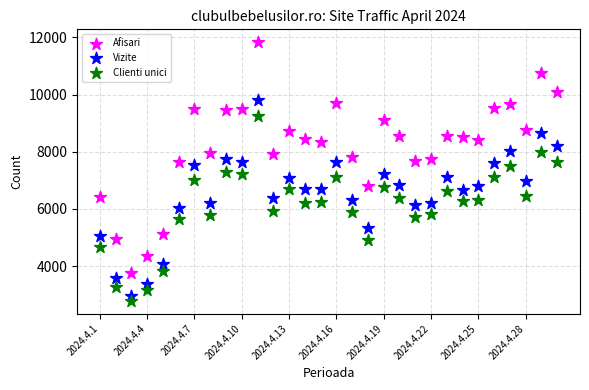

Which series contains the lowest Y value?

Clienti unici